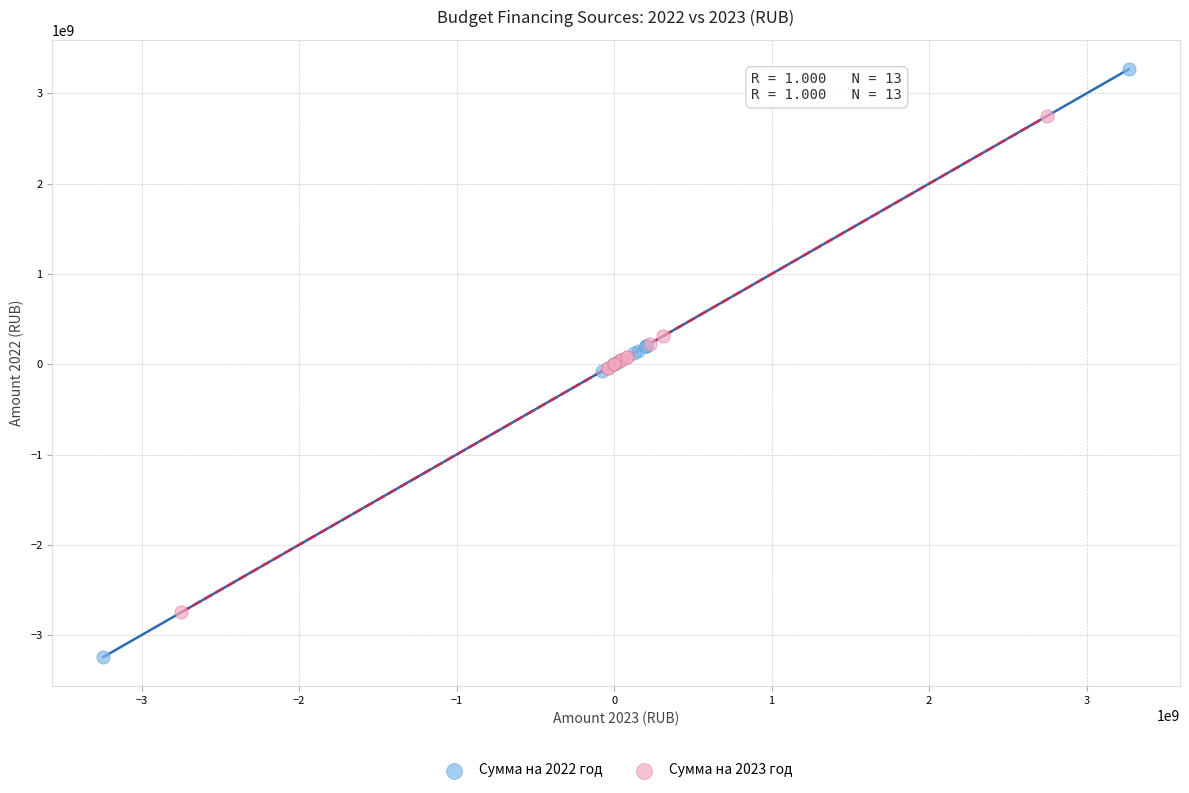

Which series reaches the minimum Y coordinate?

Сумма на 2022 год